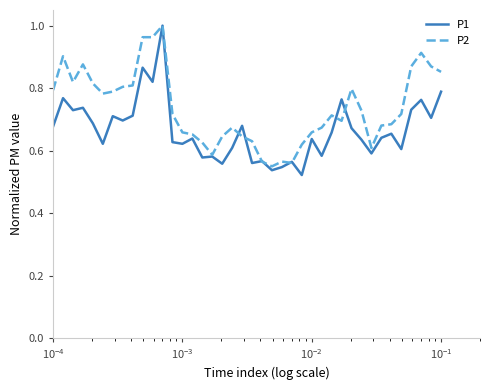

Rank the series by their average value, from lowest to highest.

P1, P2